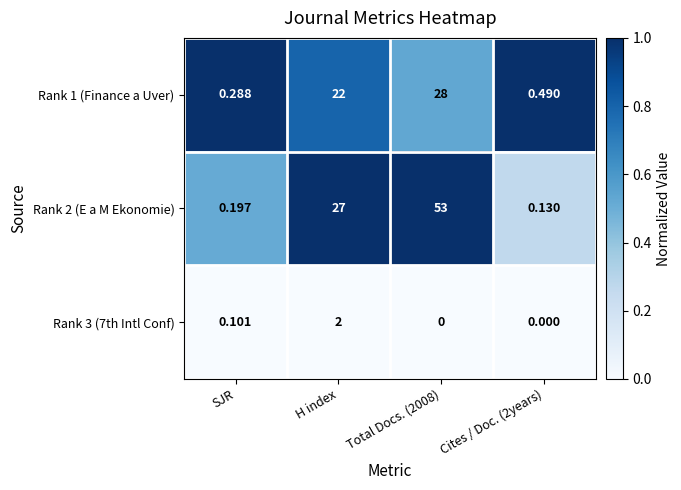

At which label does Rank 3 (7th Intl Conf) reach its peak?

H index